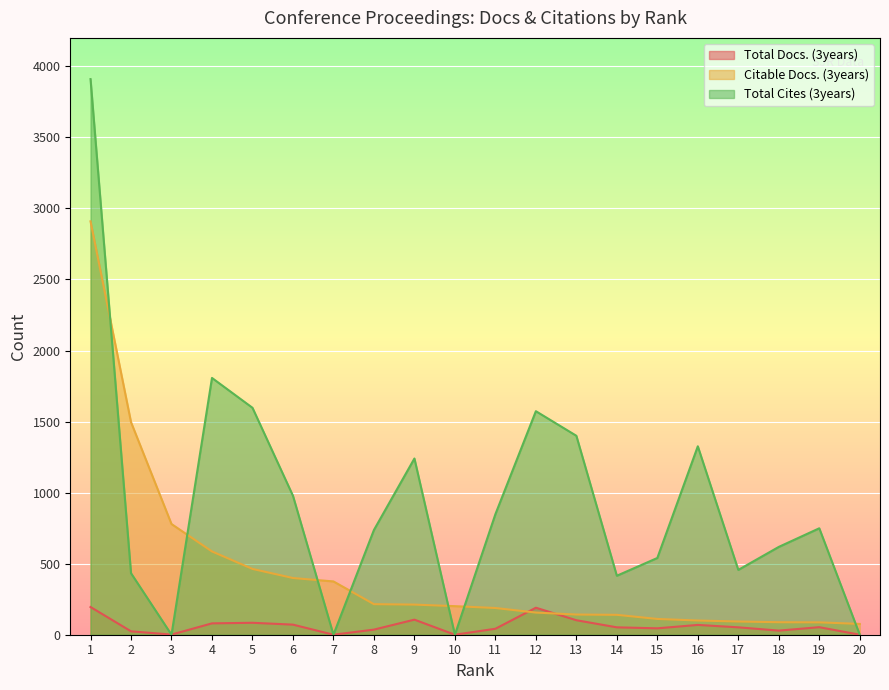

What is the difference between the second highest and minimum values in the Total Docs. (3years) series?

190